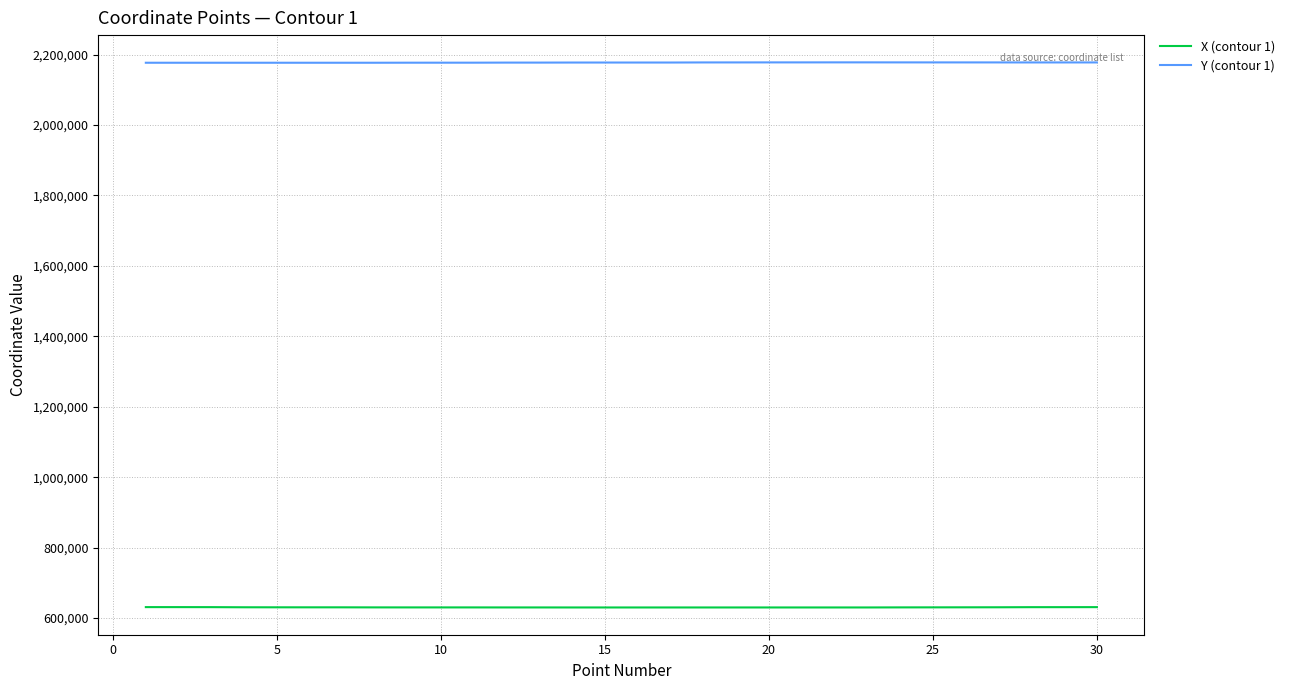

What is the maximum value for X (contour 1)?

630974.6